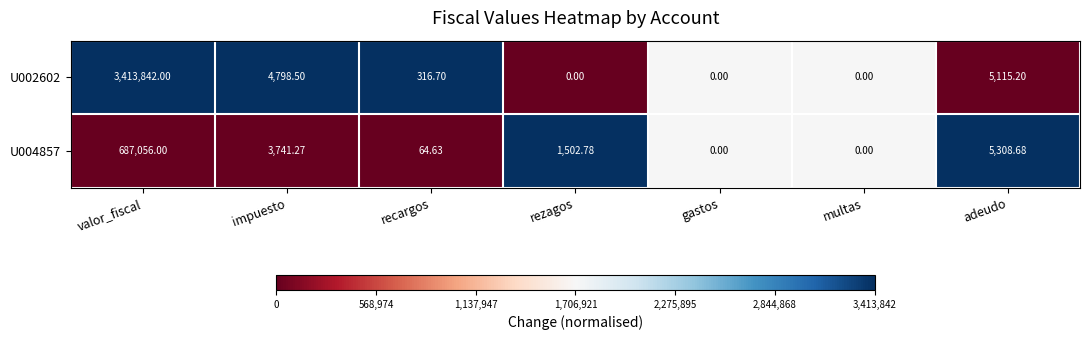

How many data points does each series have?

7